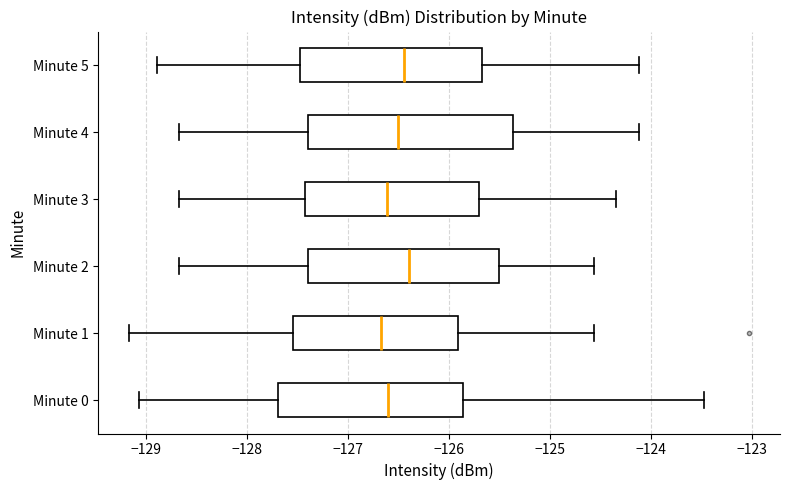

Where is the right edge of the box for Minute 4 on the x-axis? The values are not printed on the chart, so give them approximately, as read against the axis.

-125.4